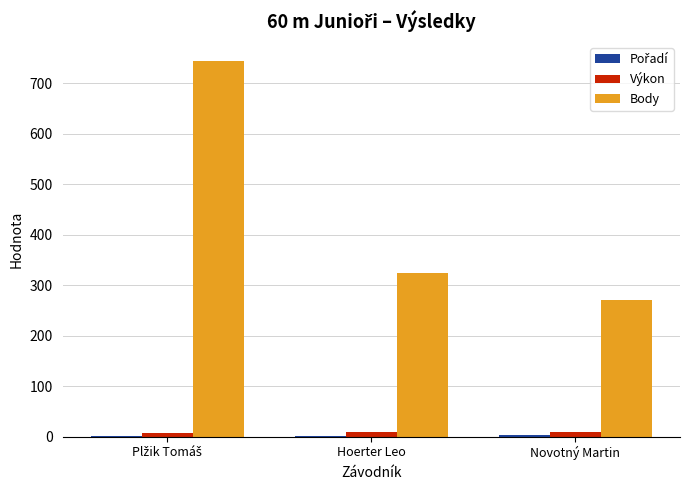

Count the number of data series in this chart.

3